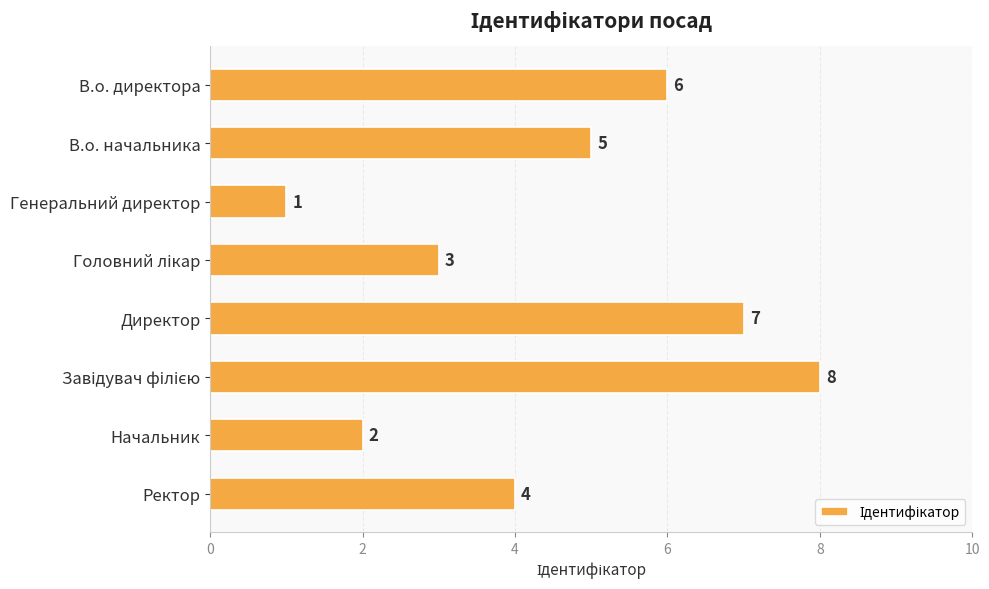

What is the smallest value displayed?

1